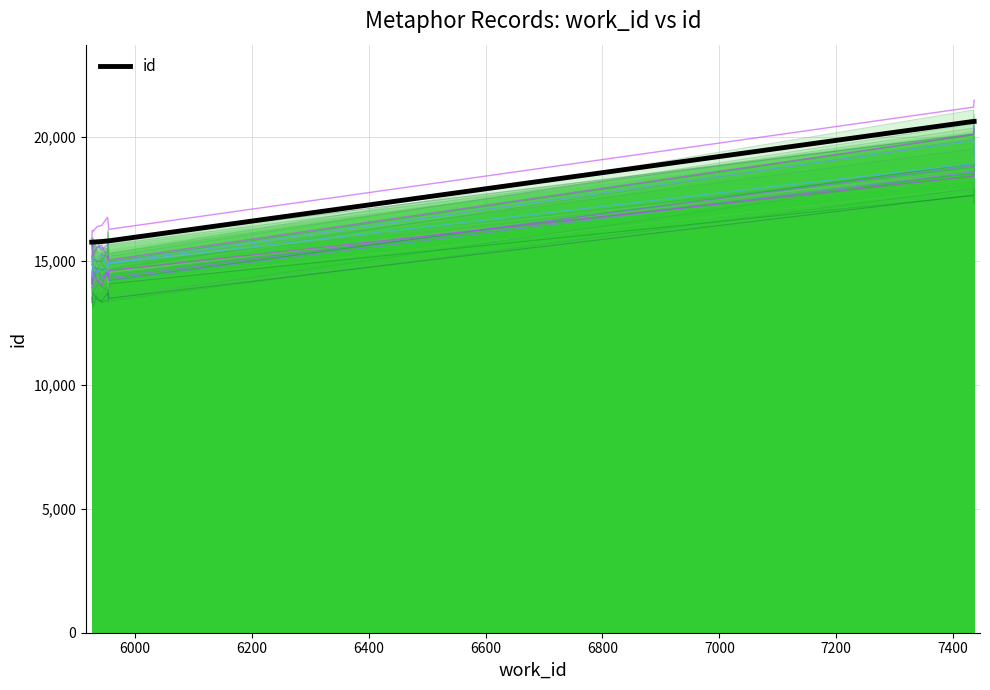

What is the lowest value of the id series?

15755